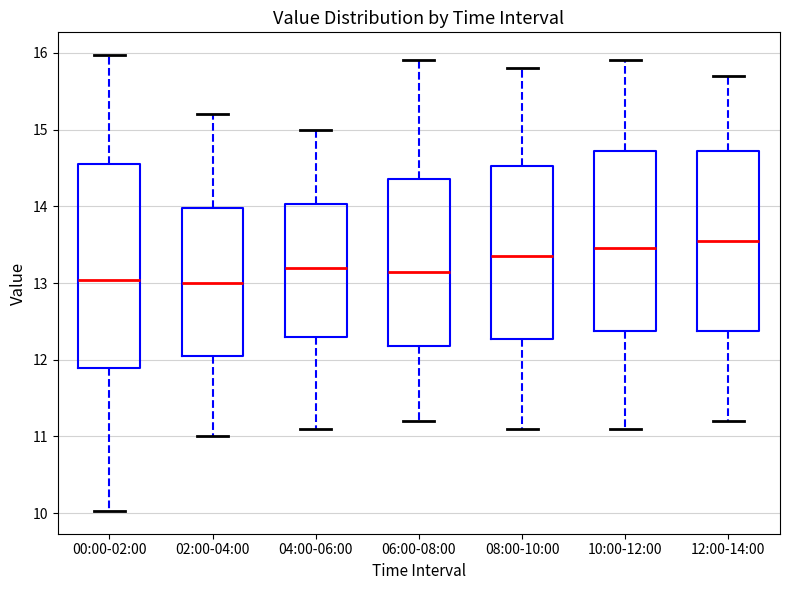

Comparing the boxes themselves (not the whiskers), which one is the tallest?

00:00-02:00